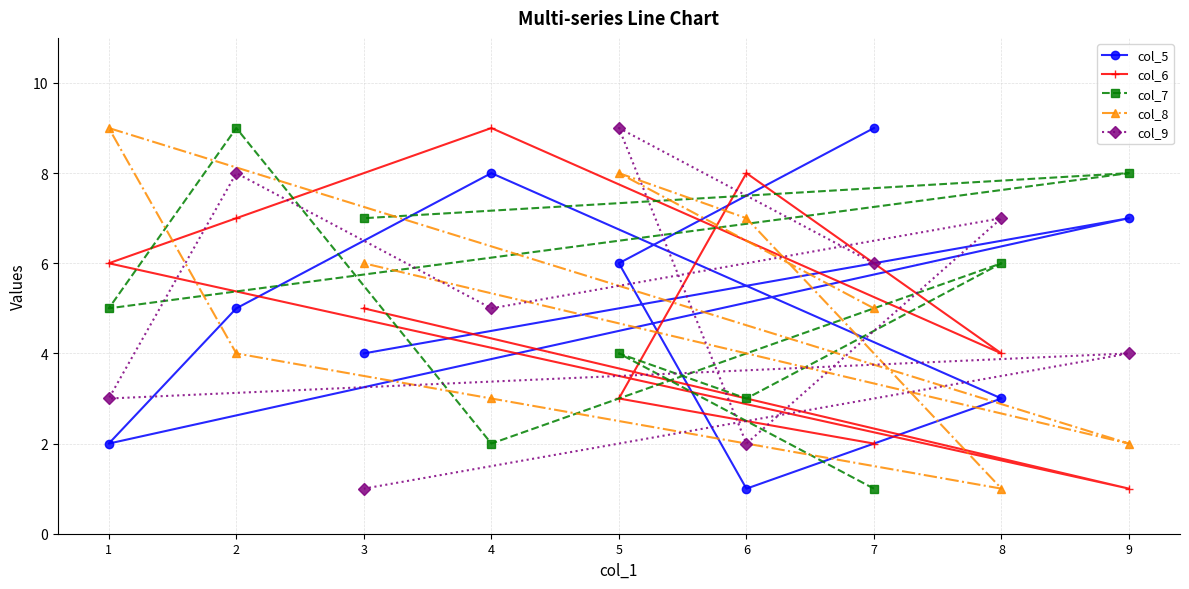

In col_6, how many points are higher than both neighbors (excluding endpoints)?

2